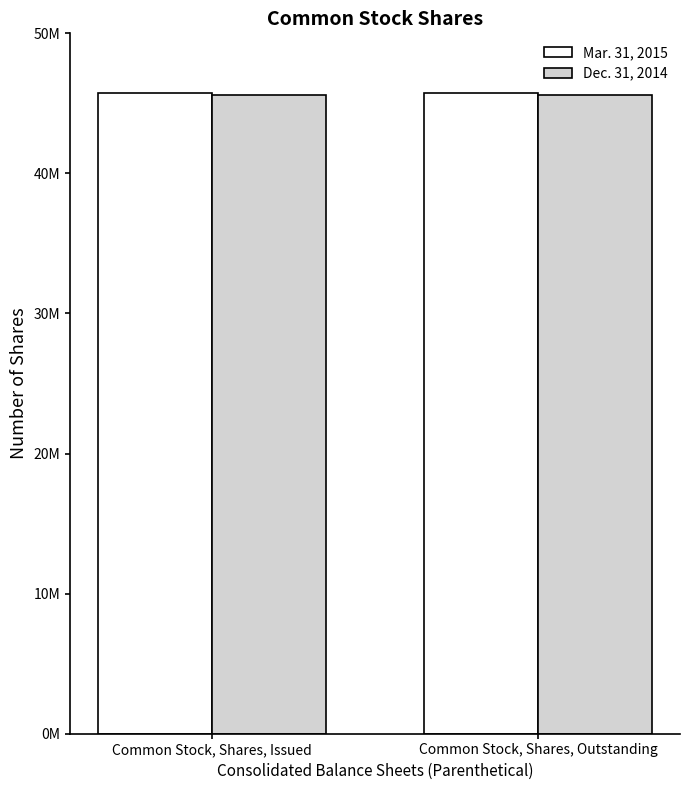

Does the chart contain any negative values?

No